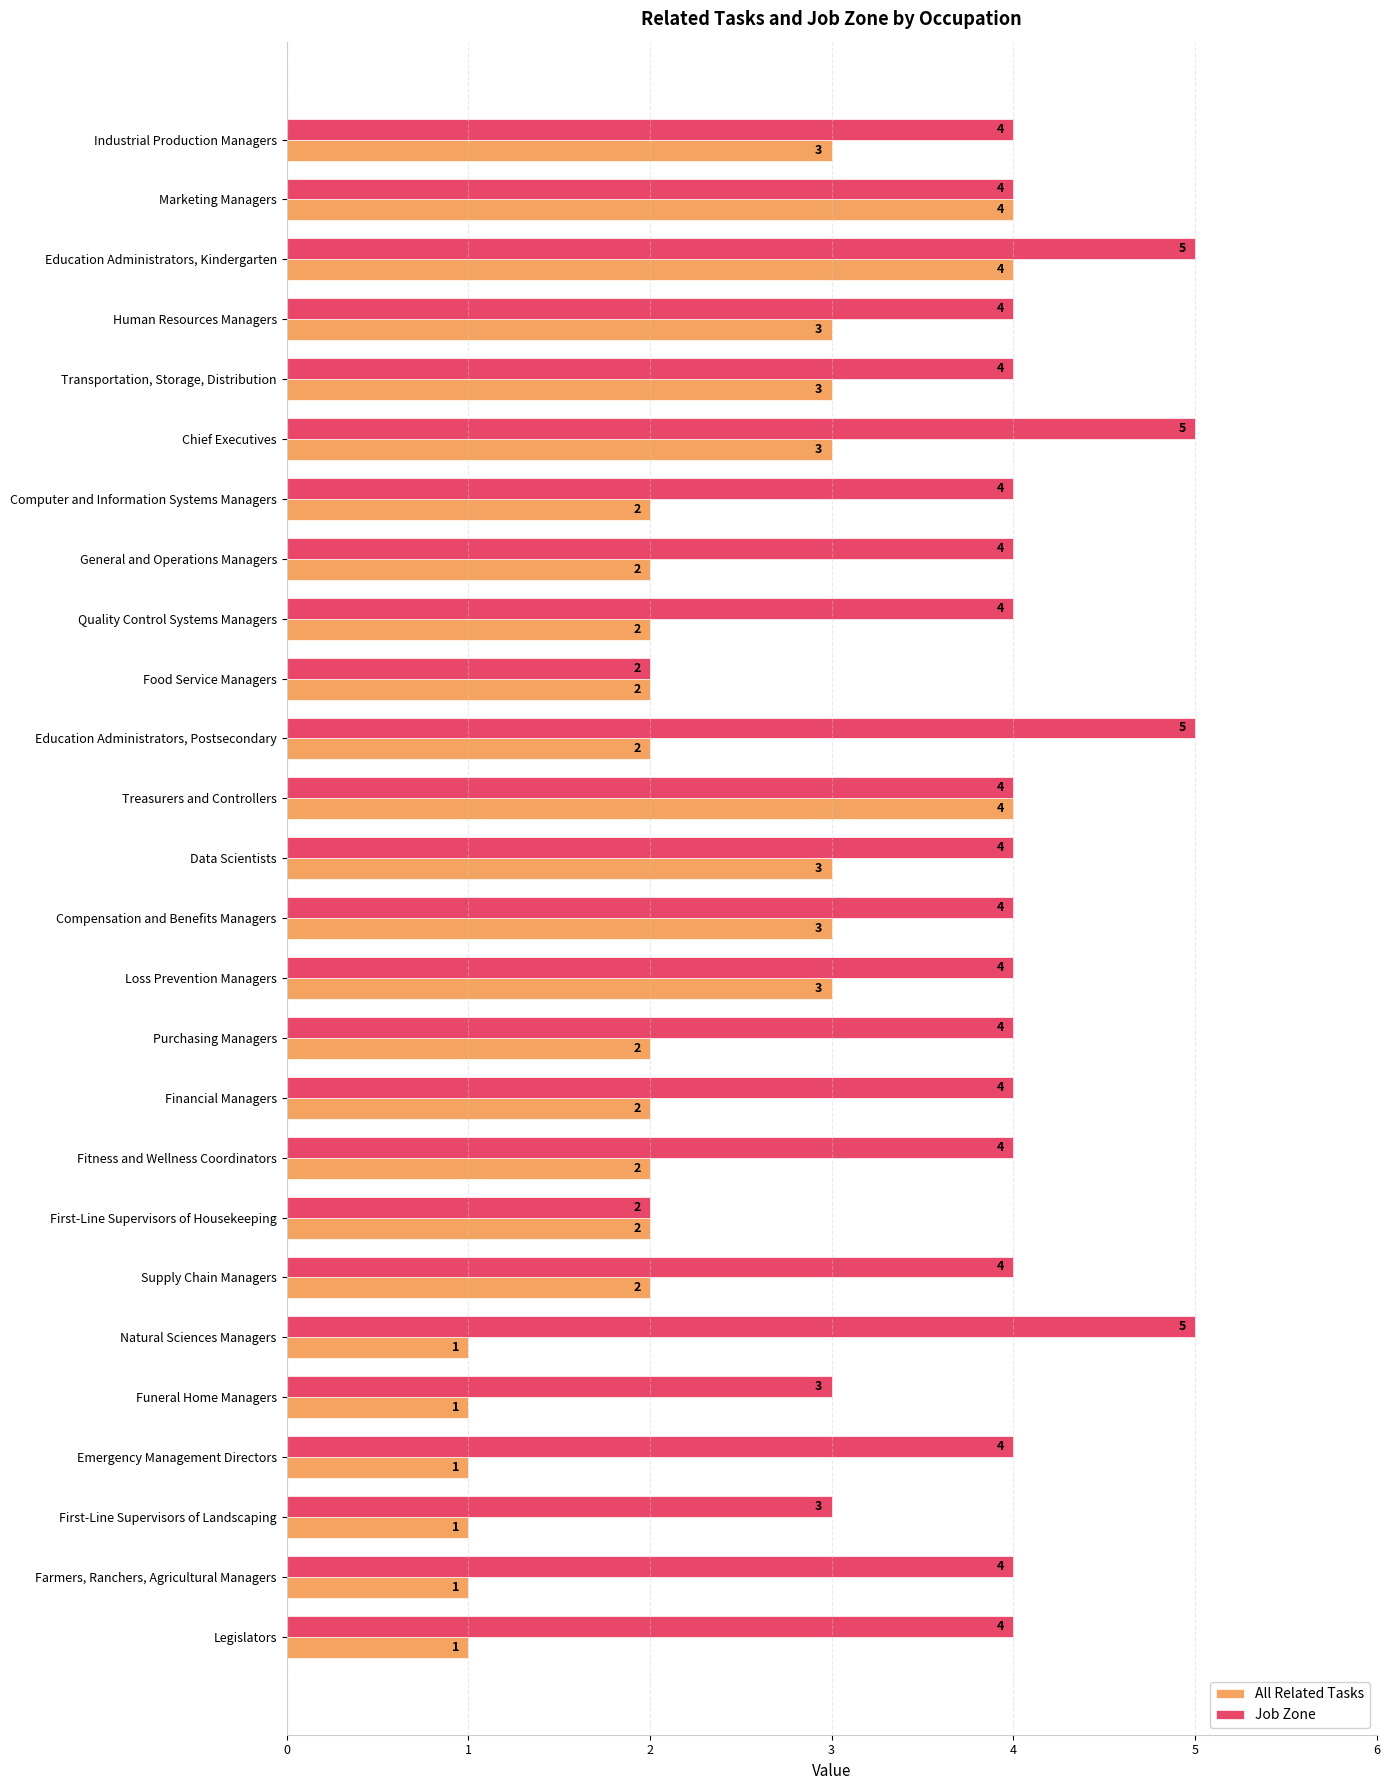

Is it true that All Related Tasks equals 5 at Marketing Managers?

False